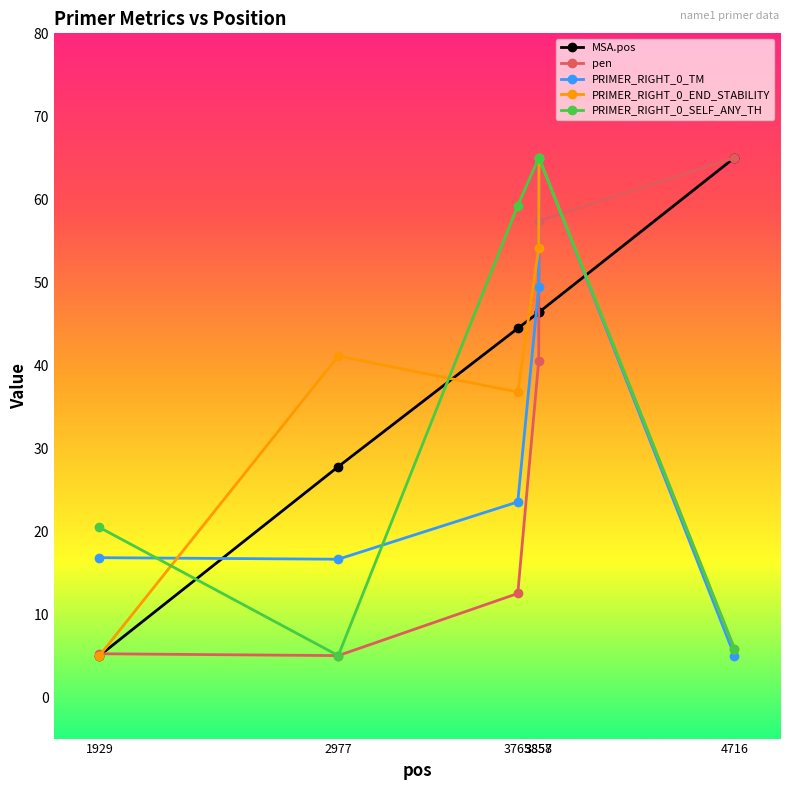

True or false: PRIMER_RIGHT_0_END_STABILITY has more than 0 points higher than both neighbors.

True